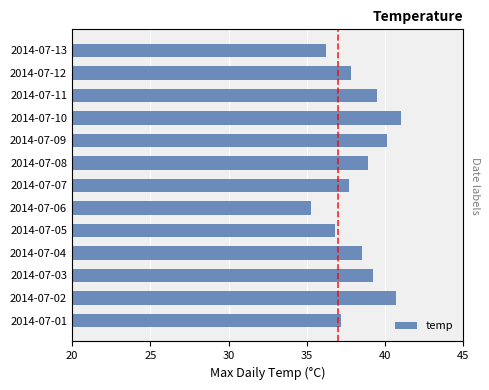

What is the difference between the maximum and minimum values?

5.7